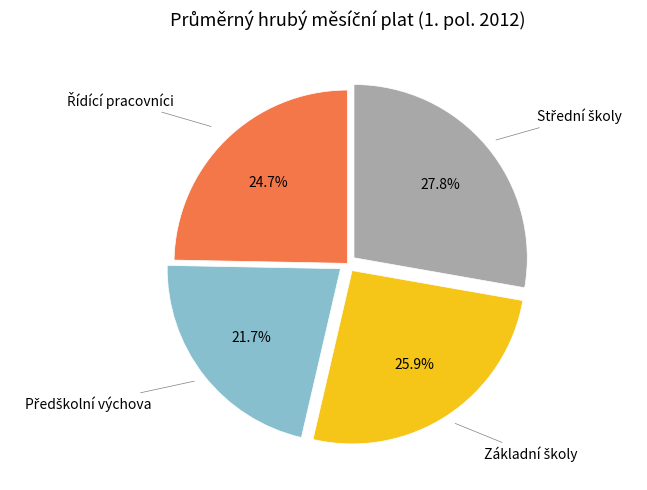

Is there a majority slice in this chart?

No